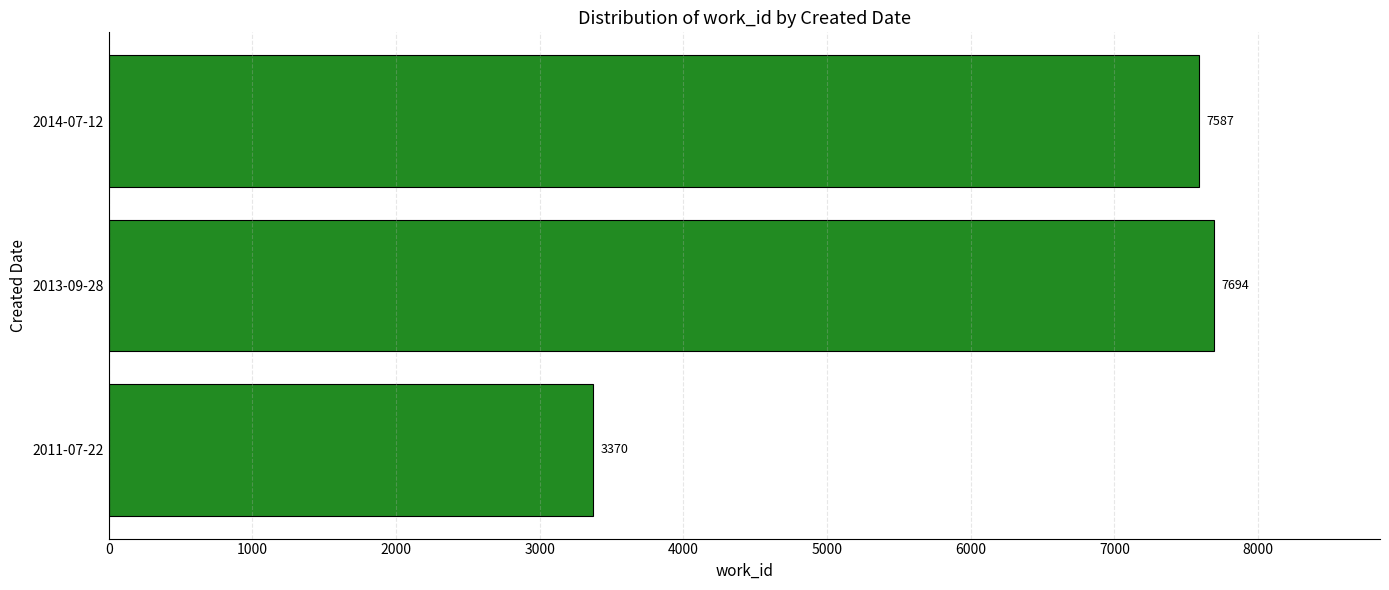

Is it true that the value at 2013-09-28 is 7694?

True